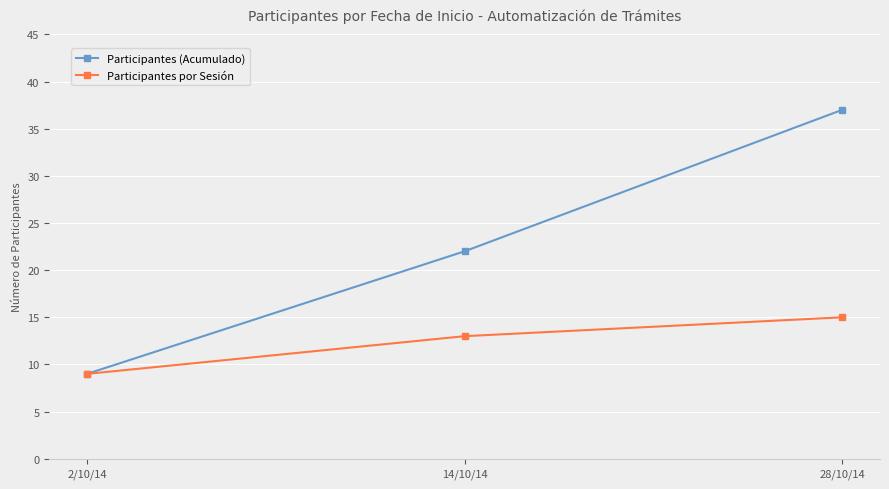

What is the approximate value of Participantes (Acumulado) at 28/10/14, to the nearest 10?

40